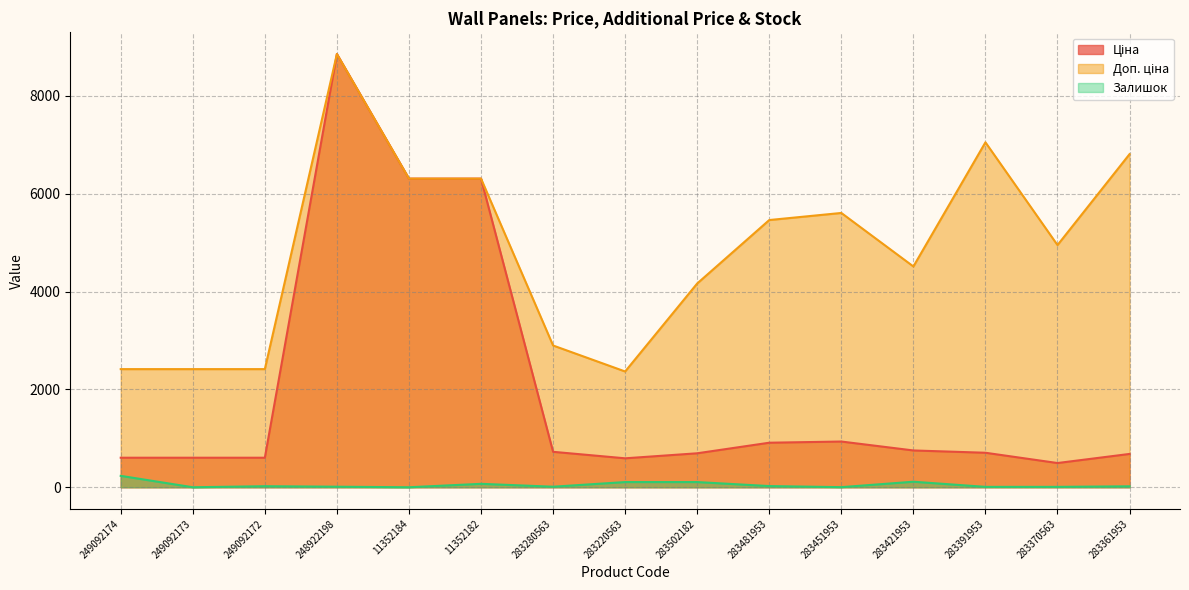

Rank the series by their average value, from lowest to highest.

Залишок, Ціна, Доп. ціна